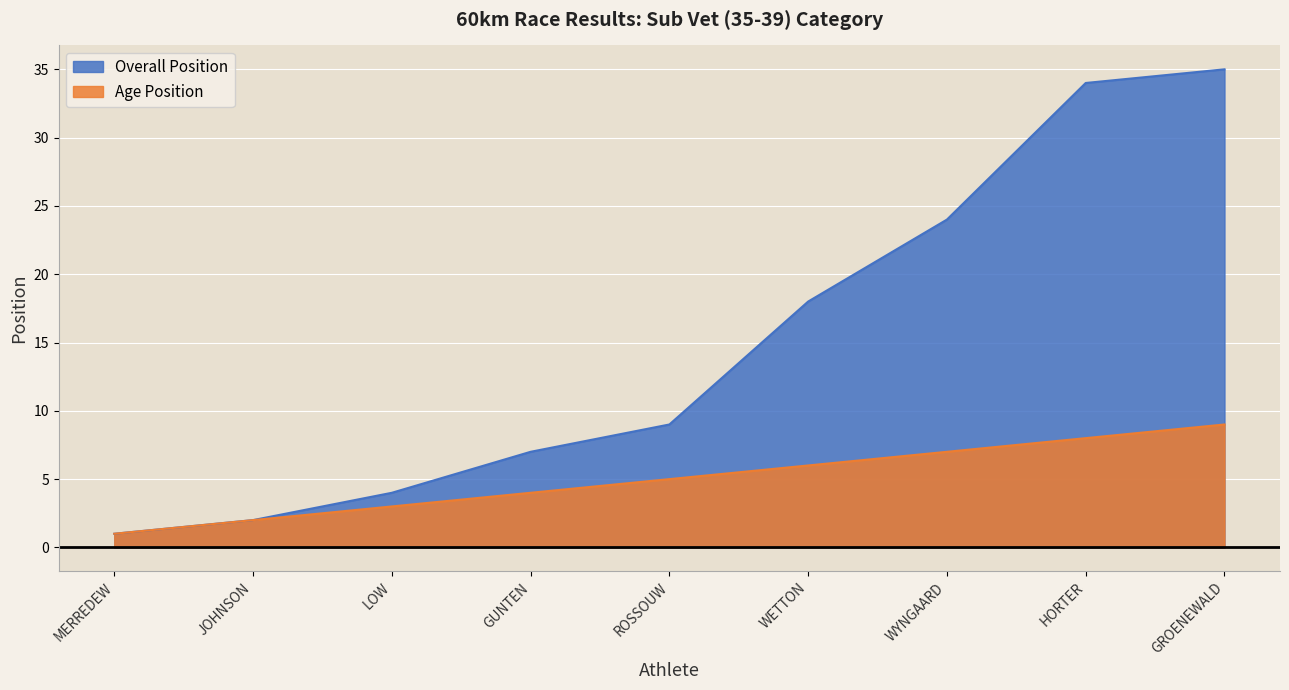

Which series has the largest total across all categories?

Overall Position